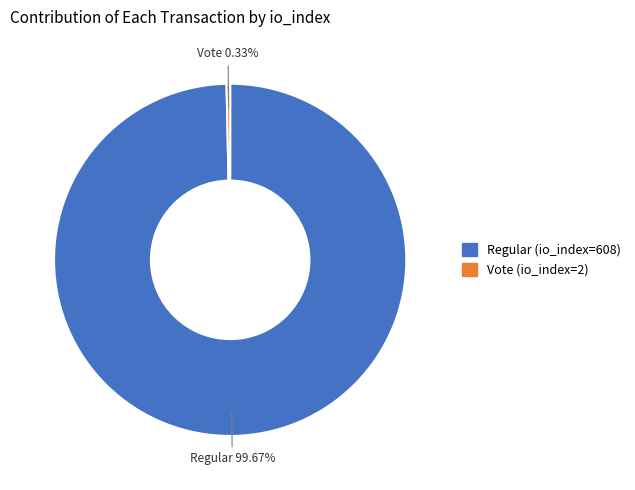

Which slice represents more than half of the pie?

Regular (io_index=608)